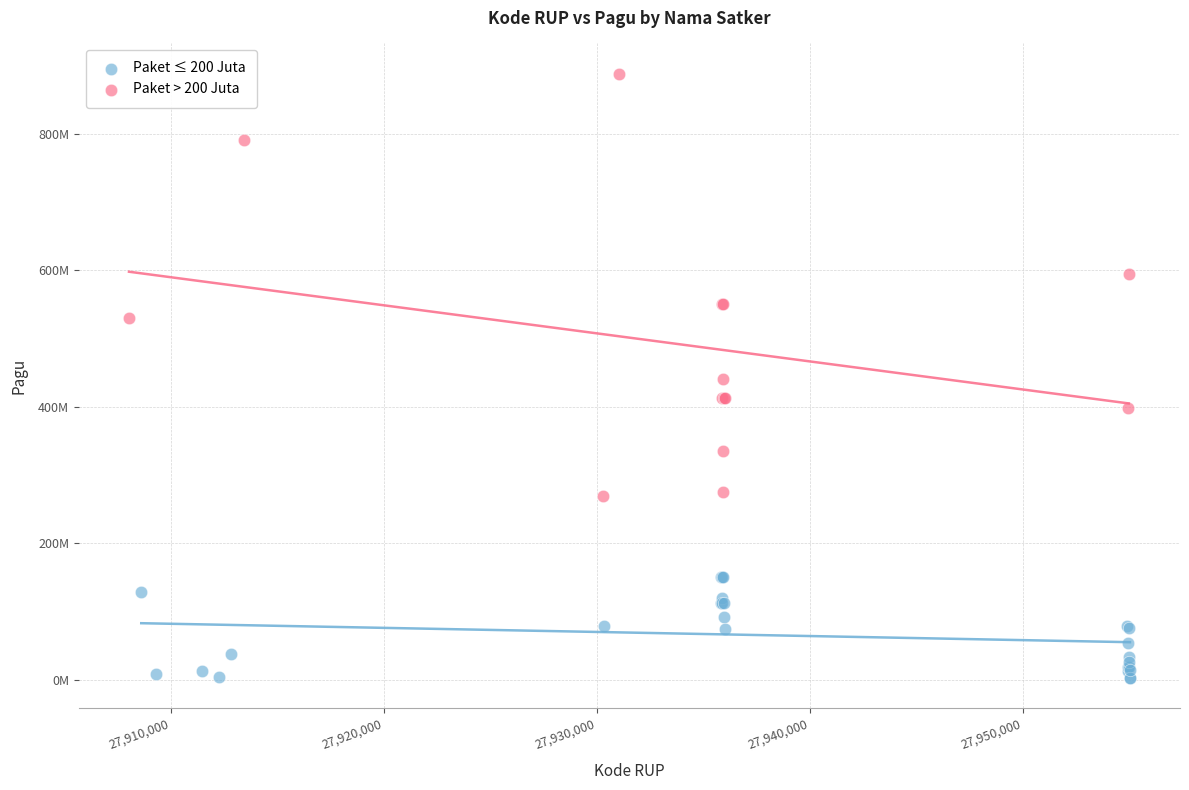

What are all the series names shown in the legend?

Paket ≤ 200 Juta, Paket > 200 Juta